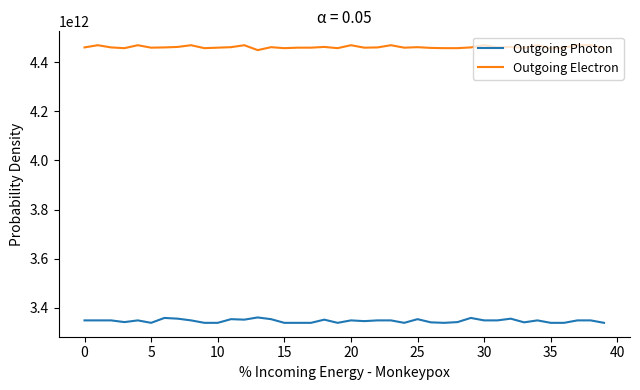

True or false: Outgoing Photon and Outgoing Electron cross at least once.

False